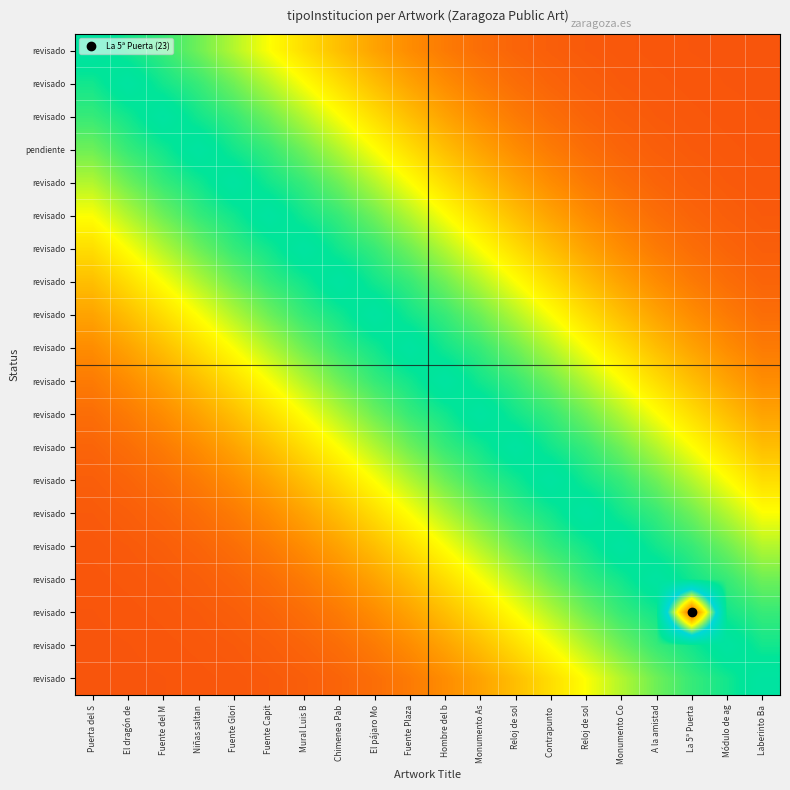

Which has a higher value, A la amistad or Reloj de sol?

Reloj de sol